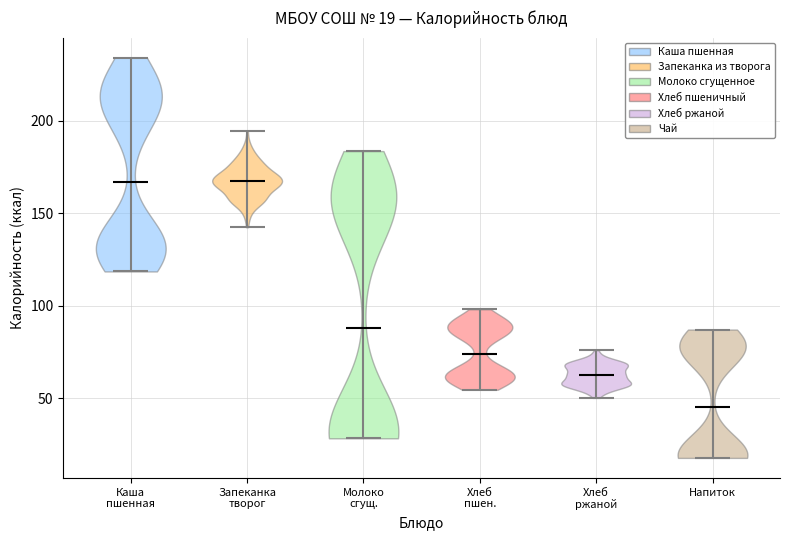

Which violin has the lowest median line?

Напиток